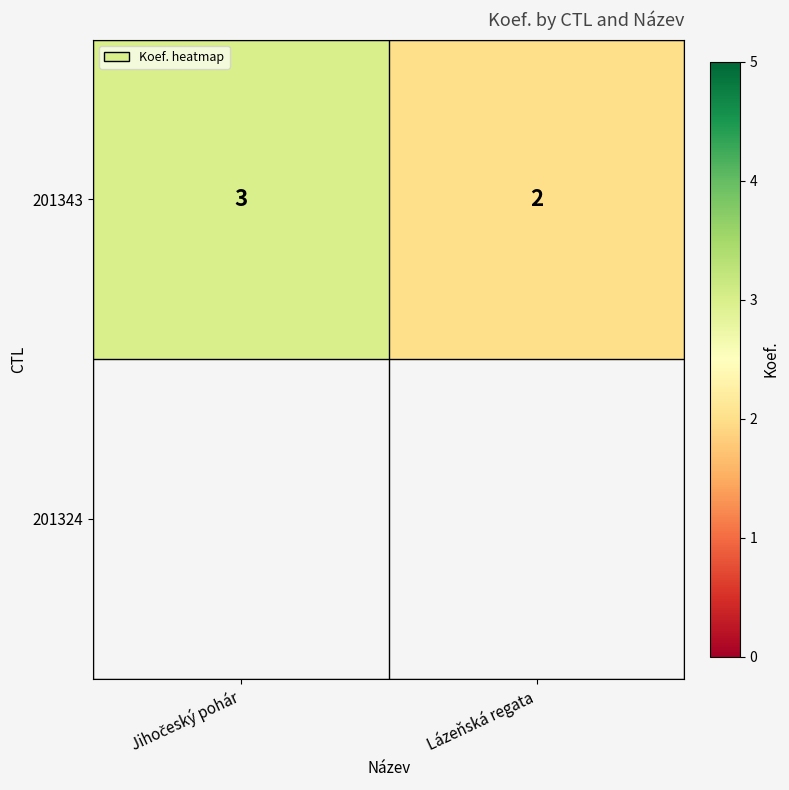

The value at Jihočeský pohár is 4. True or false?

False